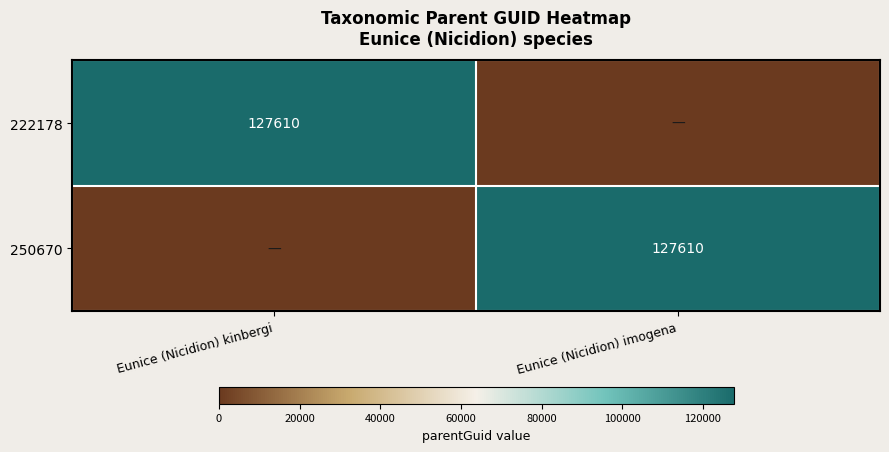

True or false: 222178 has a value of 127610 at Eunice (Nicidion) kinbergi.

True